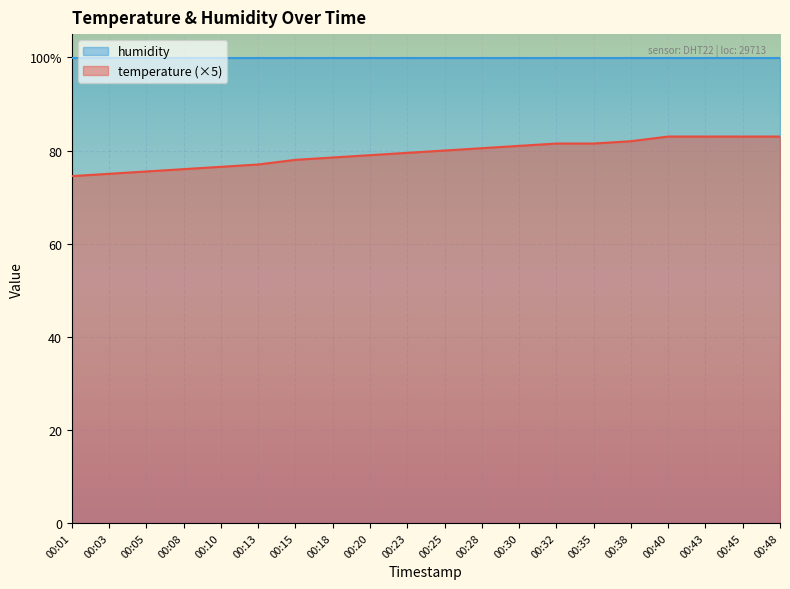

What value does the data have at 00:40?

83.0